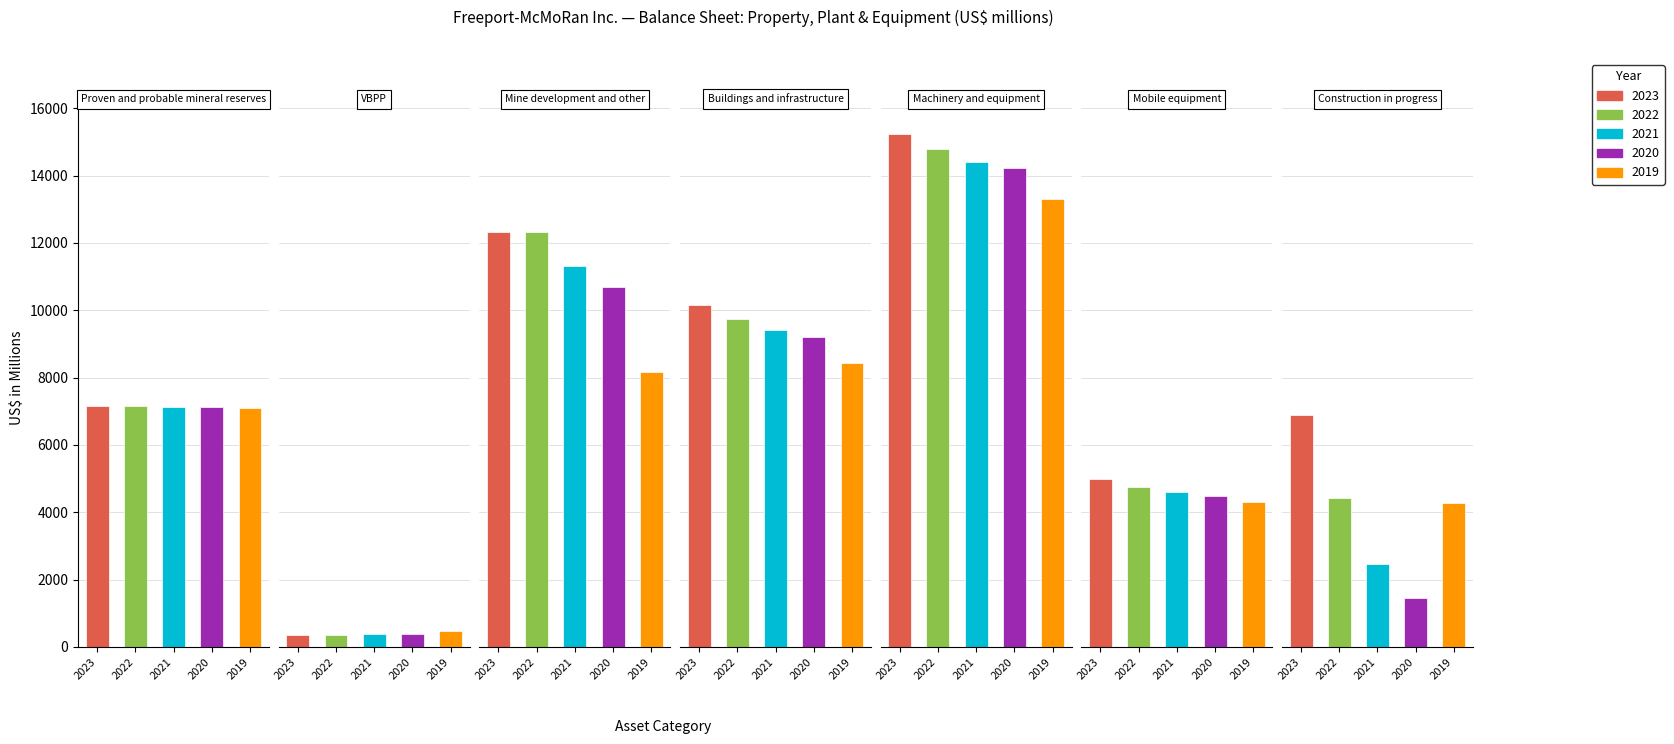

What is the spread (max minus min) of values at Machinery and equipment?

1934